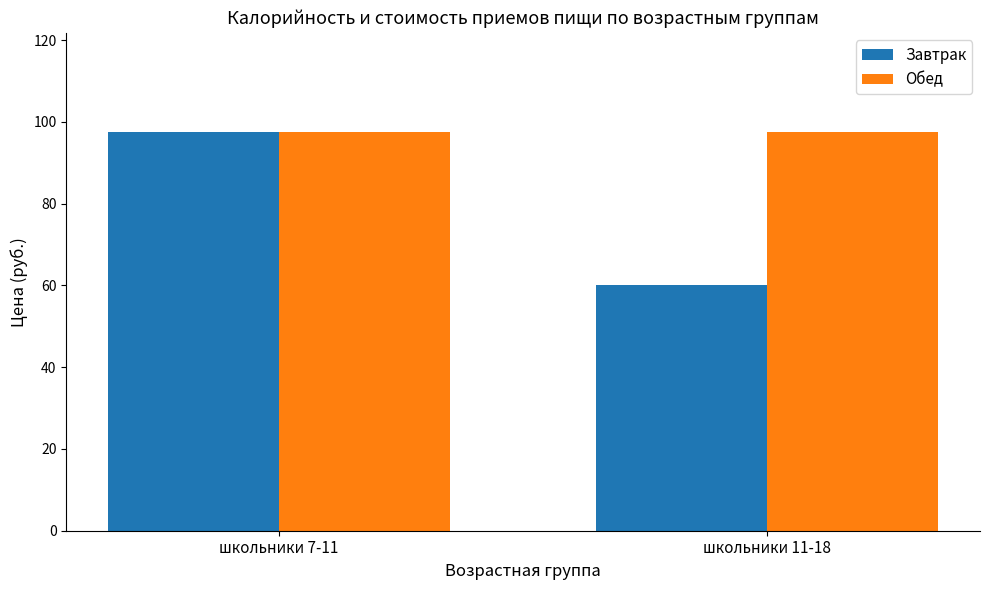

What is the highest value of the Завтрак series?

97.4